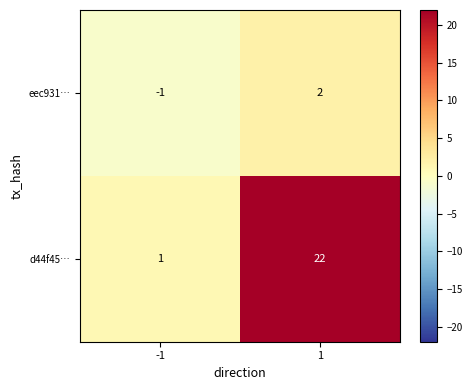

Which series has the widest spread of values?

d44f45…